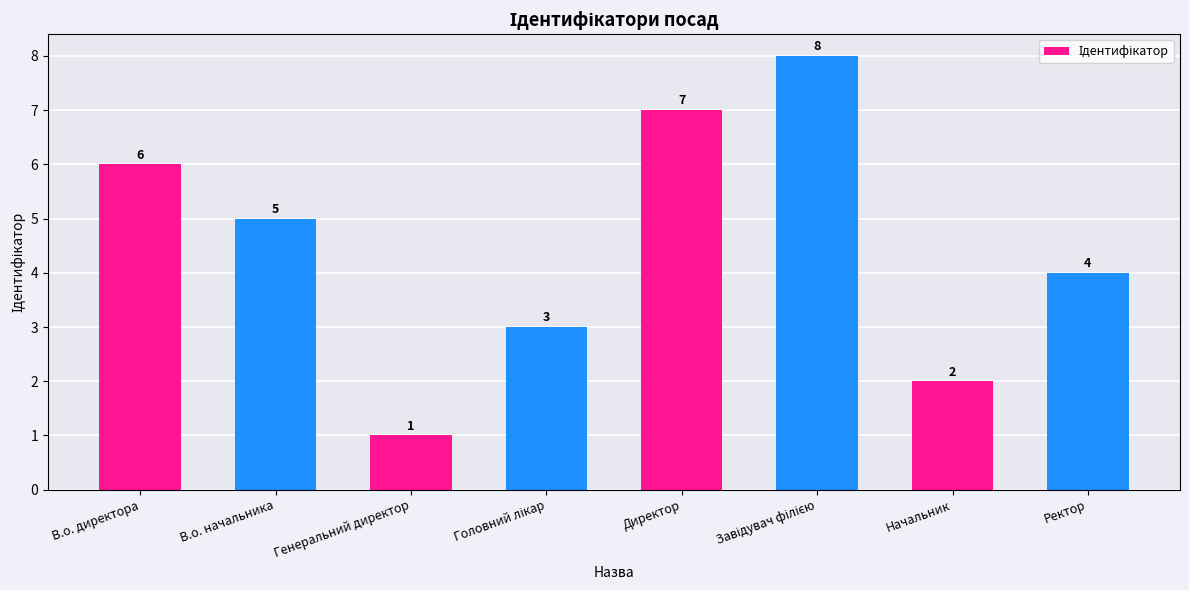

Is it true that the value at Ректор is 6?

False